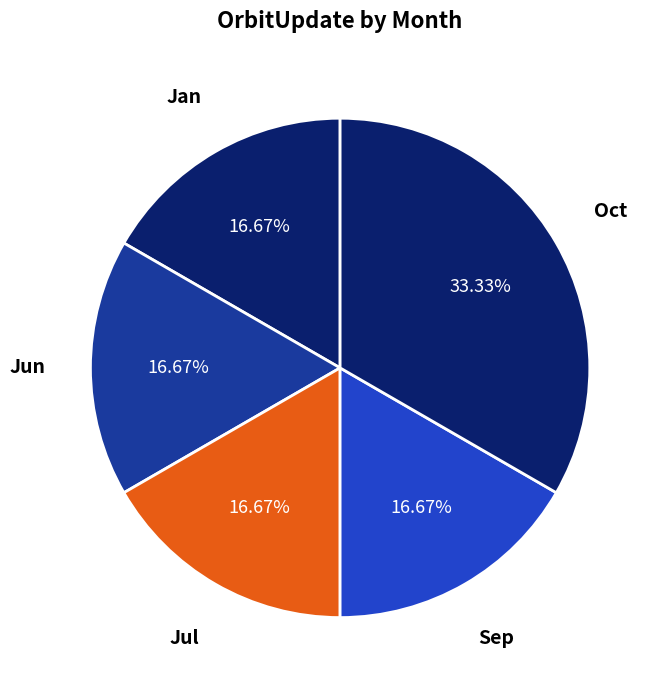

To the nearest percent, what percentage of the pie is Jan?

17%